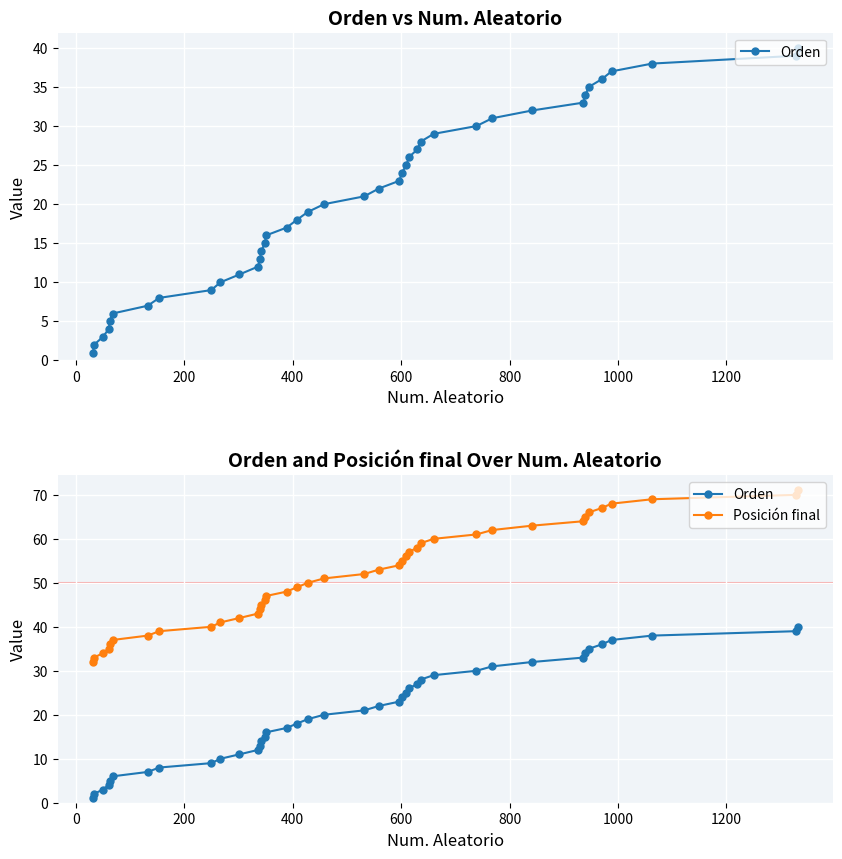

True or false: Posición final and Orden intersect in this chart.

False